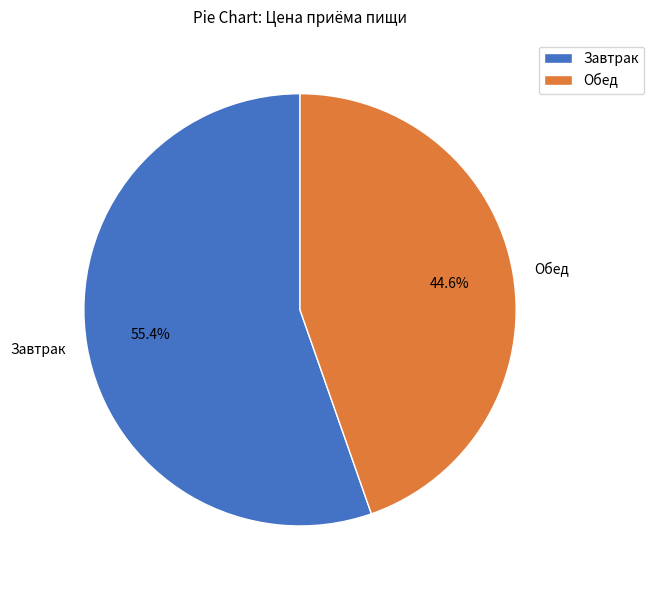

Is there a majority slice in this chart?

Yes